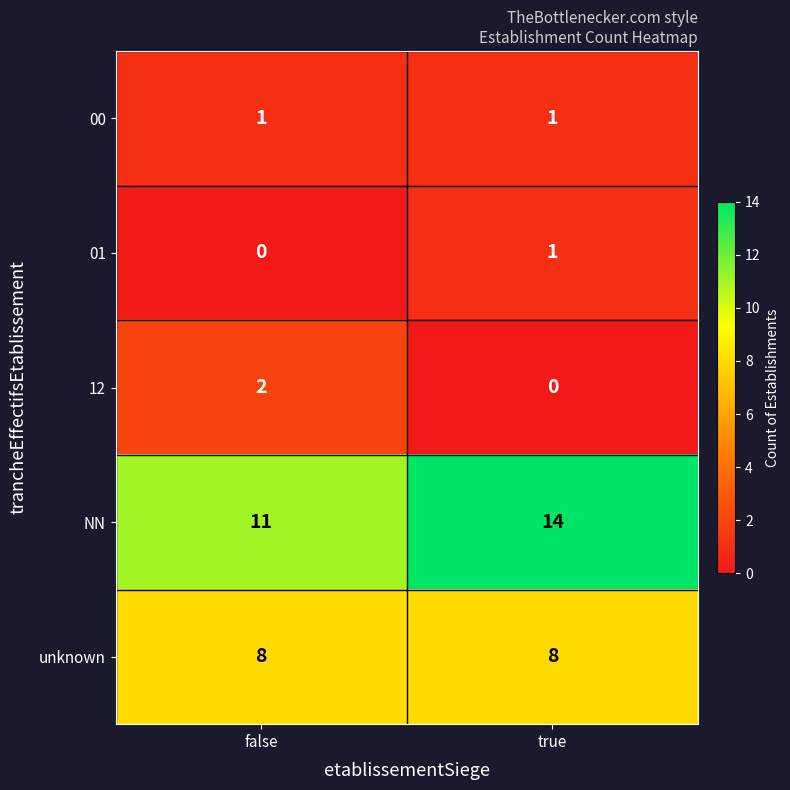

Reading left to right, transcribe all the data shown in this chart.

00: false=1	true=1
01: false=0	true=1
12: false=2	true=0
NN: false=11	true=14
unknown: false=8	true=8